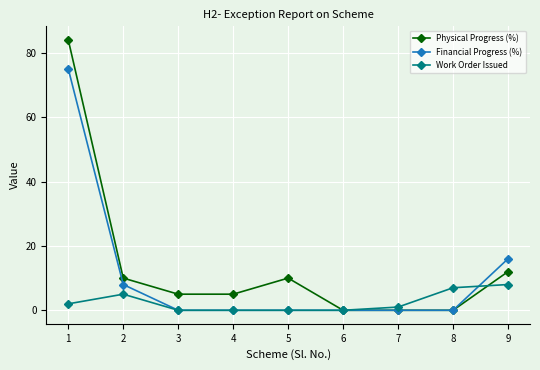

Between 1 and 4, which series saw the biggest shift?

Physical Progress (%)